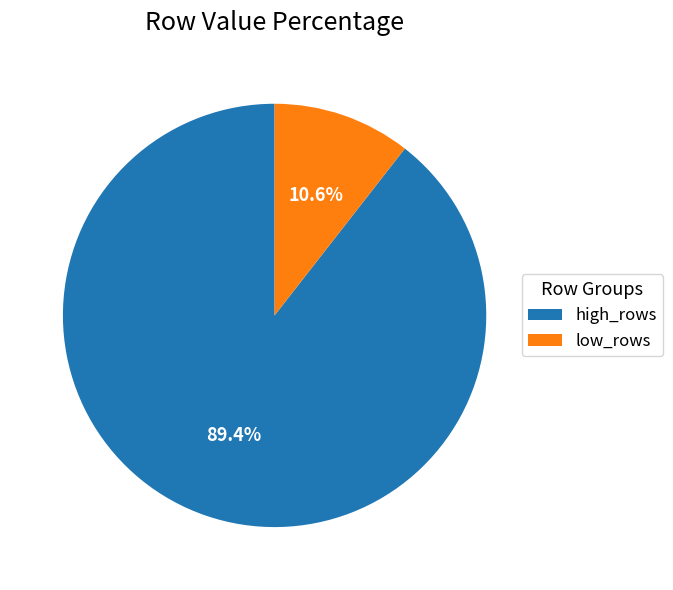

Which slice represents more than half of the pie?

high_rows